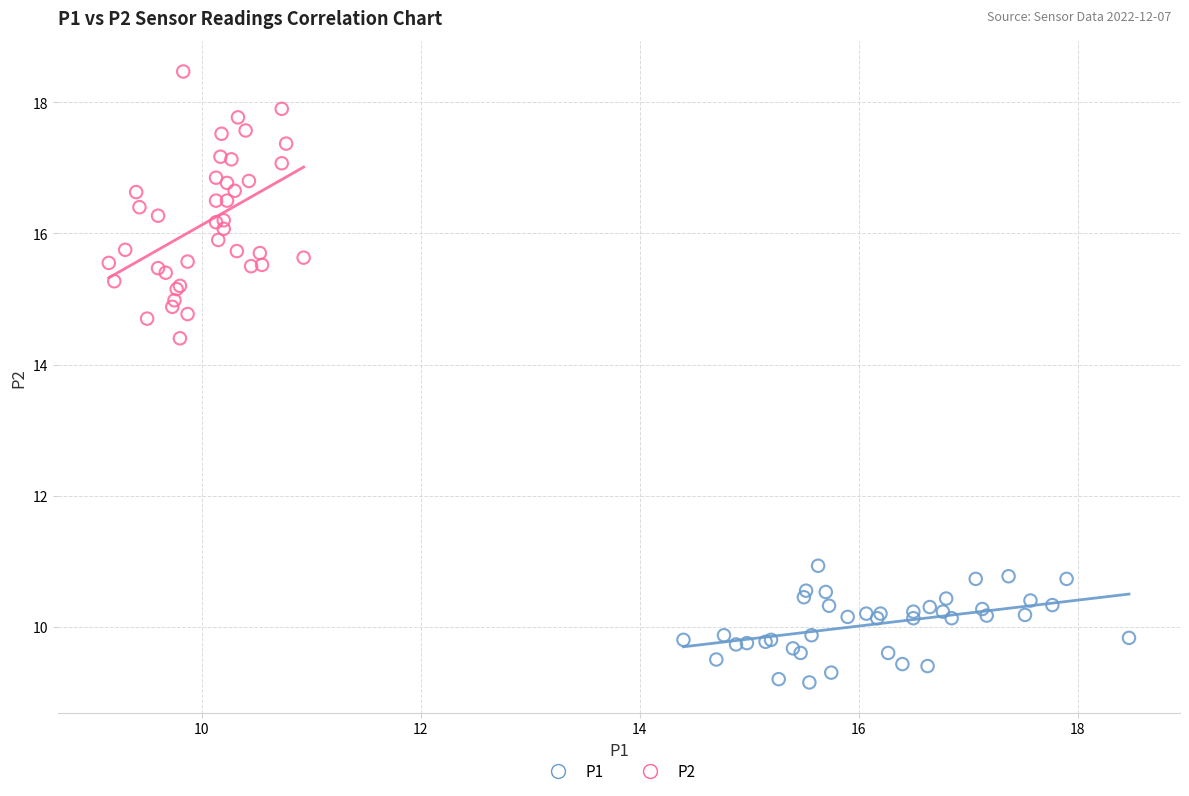

Which series reaches the minimum Y coordinate?

P1